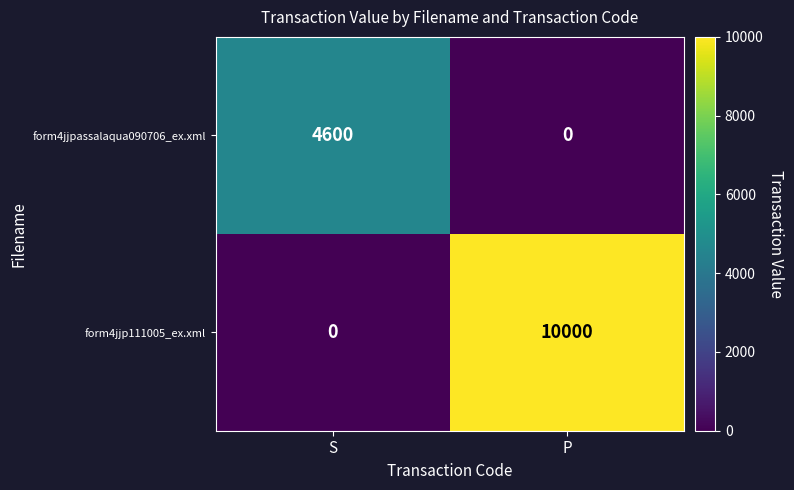

Which series has the largest total across all categories?

form4jjp111005_ex.xml